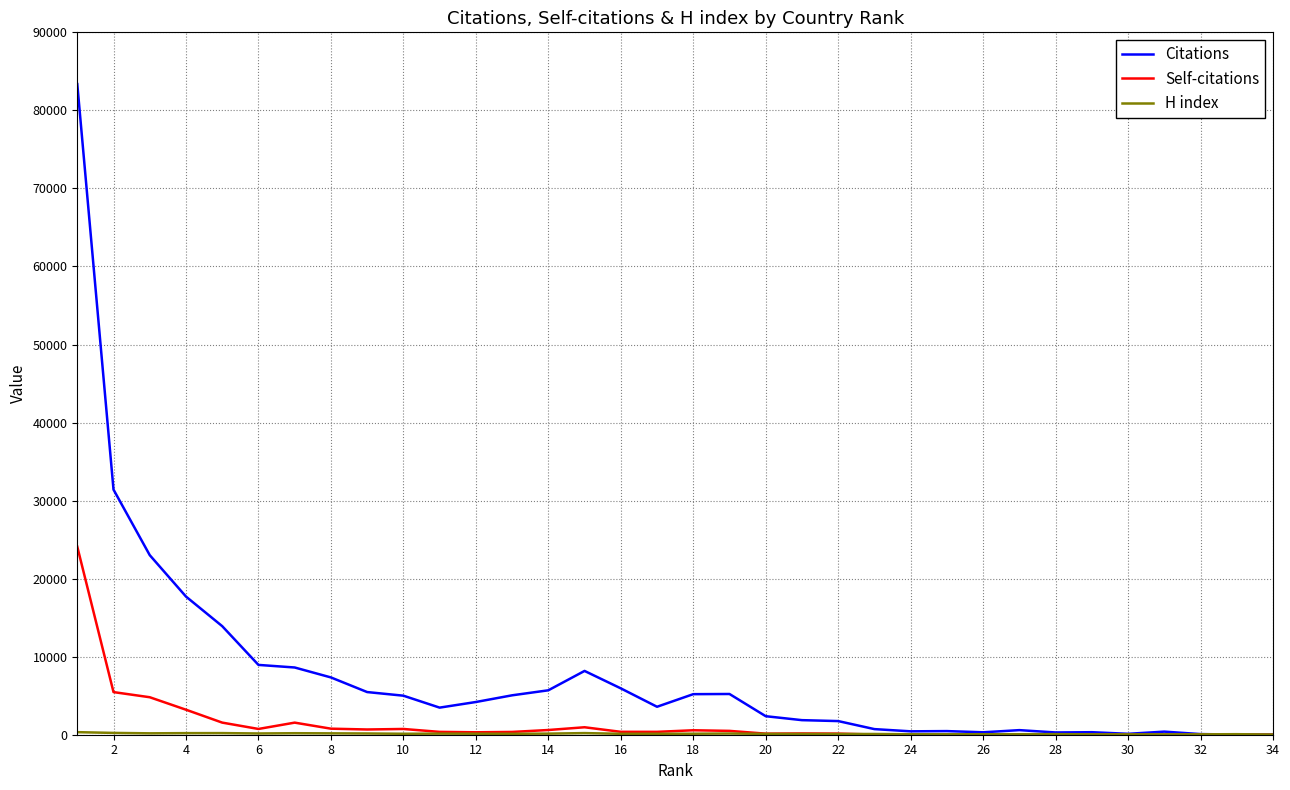

What is the greatest value displayed?

83367